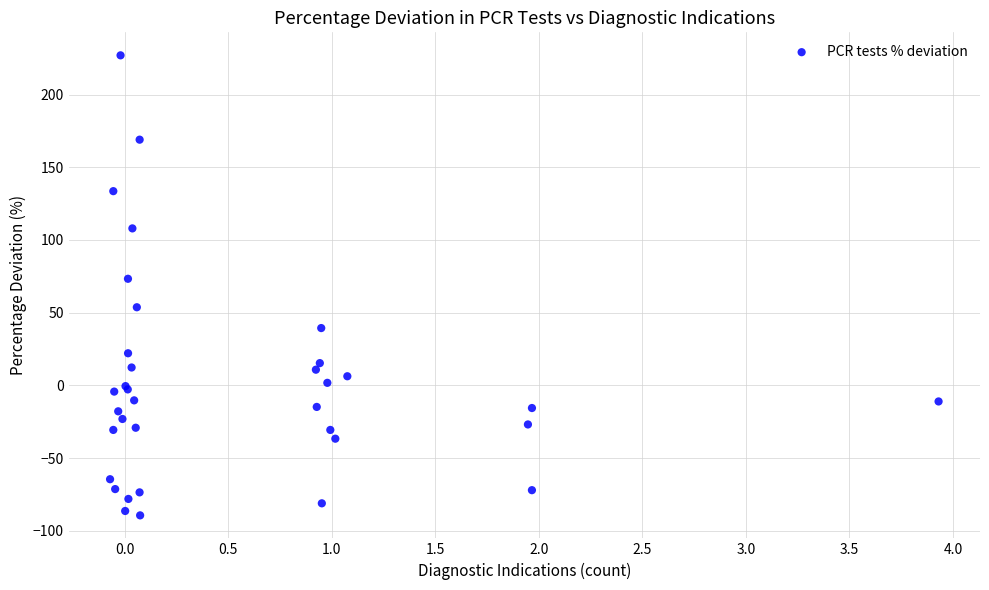

What Y value in the scatter plot is closest to 68?

73.3